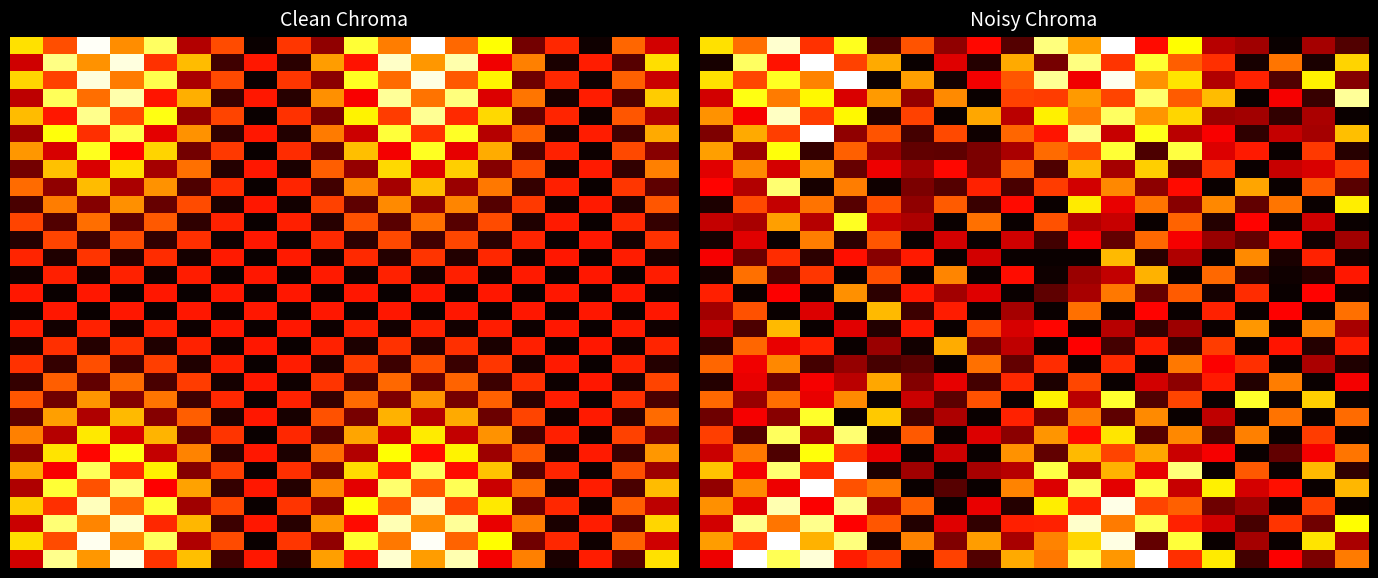

How many series are shown in this chart?

30